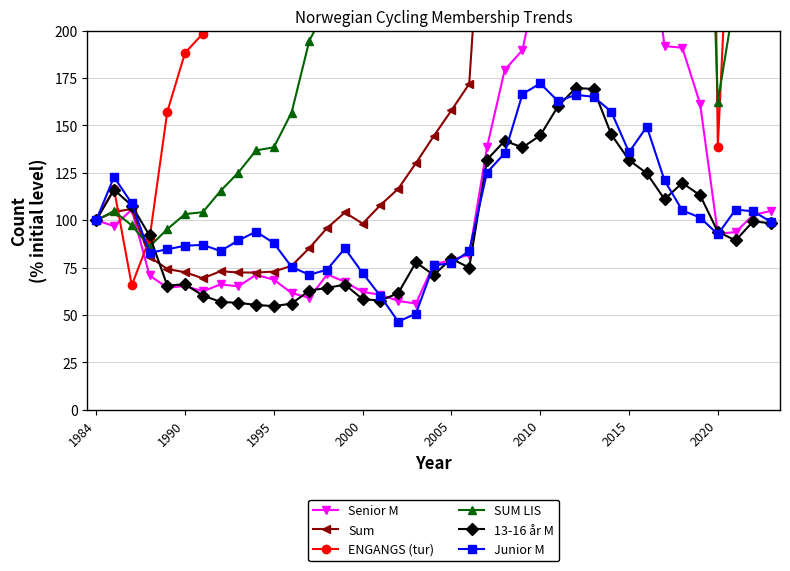

Does the chart display data point markers on the line(s)?

Yes